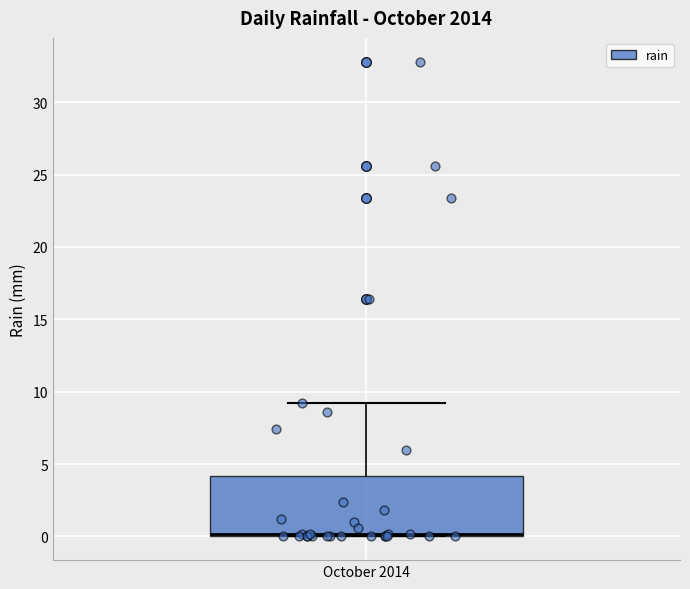

Read this box plot against the y-axis: the position of the median line, the range covered by the box, and the ends of both whiskers. The values are not printed on the chart, so give them approximately, as read against the axis.

median 0 (just above the box's lower edge), box 0 to 4, whiskers 0 to 9